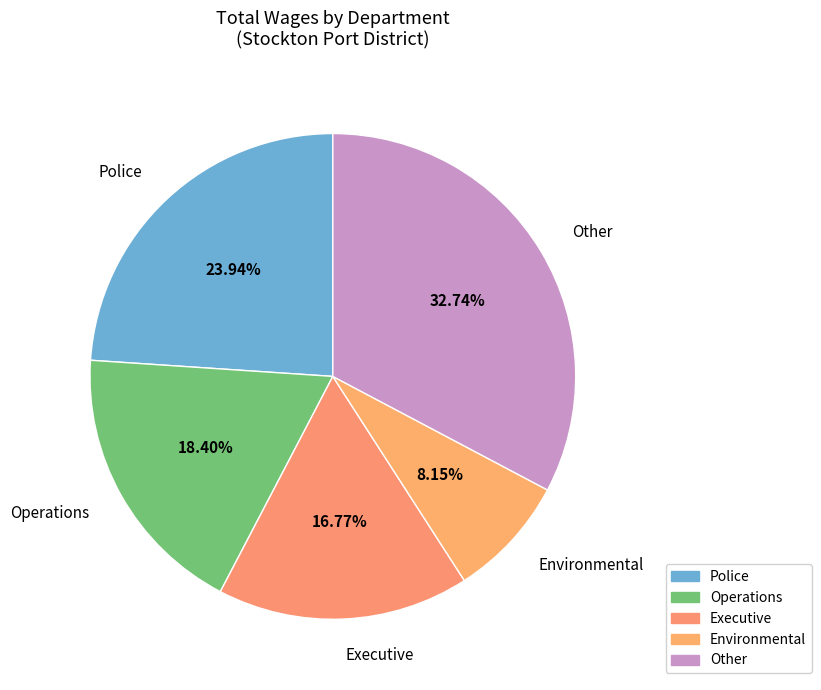

Rank the categories by value from highest to lowest.

Other, Police, Operations, Executive, Environmental